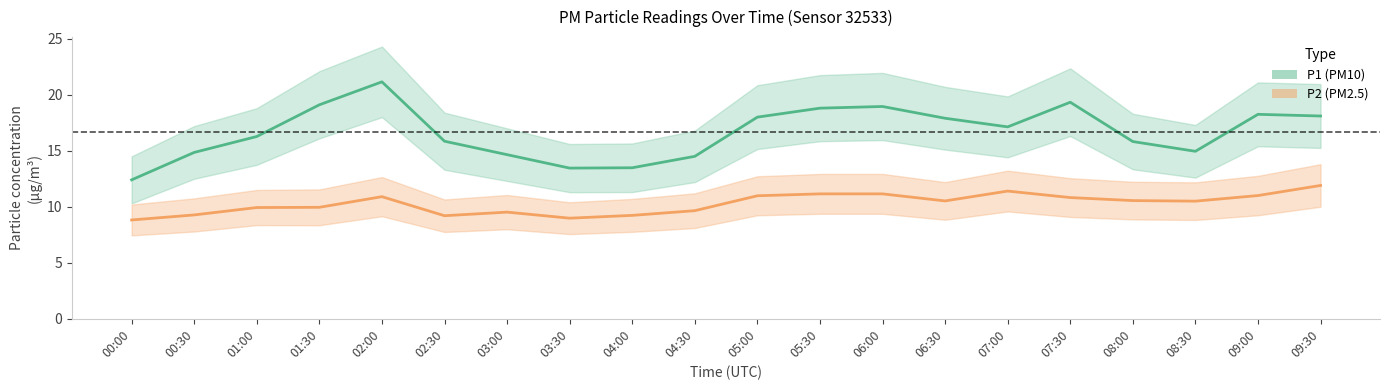

Reading left to right, what are all the values shown in this chart?

P1 (PM10): 00:00=12.4	00:30=14.8	01:00=16.3	01:30=19.1	02:00=21.1	02:30=15.8	03:00=14.7	03:30=13.4	04:00=13.5	04:30=14.5	05:00=18.0	05:30=18.8	06:00=18.9	06:30=17.9	07:00=17.1	07:30=19.3	08:00=15.8	08:30=14.9	09:00=18.2	09:30=18.1
P2 (PM2.5): 00:00=8.8	00:30=9.3	01:00=9.9	01:30=9.9	02:00=10.9	02:30=9.2	03:00=9.5	03:30=9.0	04:00=9.2	04:30=9.7	05:00=11.0	05:30=11.2	06:00=11.2	06:30=10.5	07:00=11.4	07:30=10.8	08:00=10.6	08:30=10.5	09:00=11.0	09:30=11.9